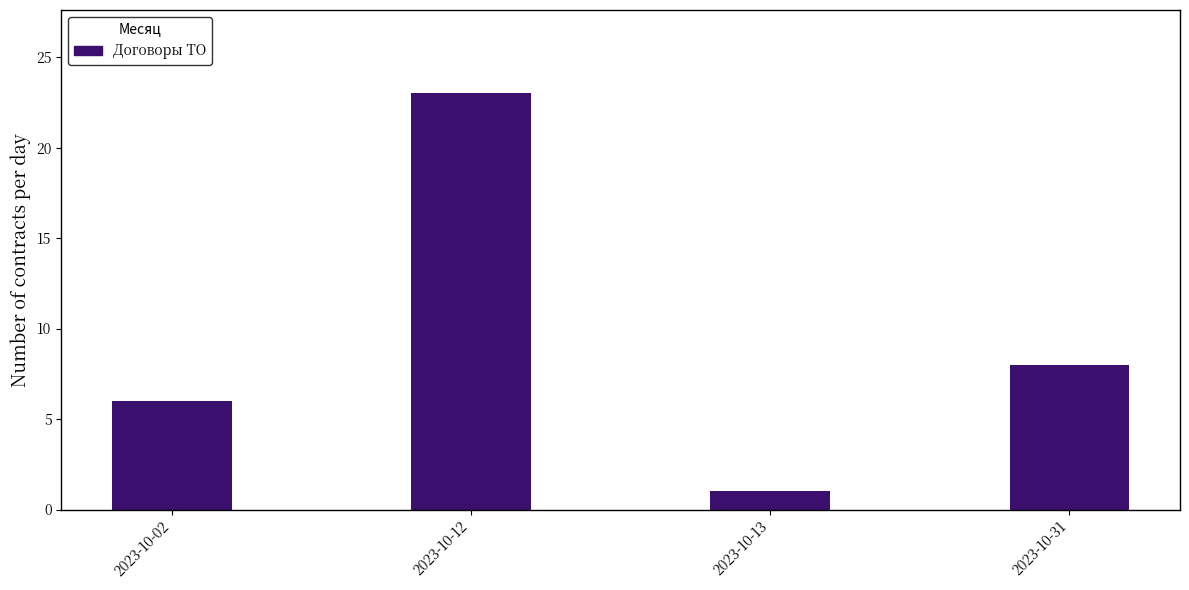

Rank the categories by value from lowest to highest.

2023-10-13, 2023-10-02, 2023-10-31, 2023-10-12